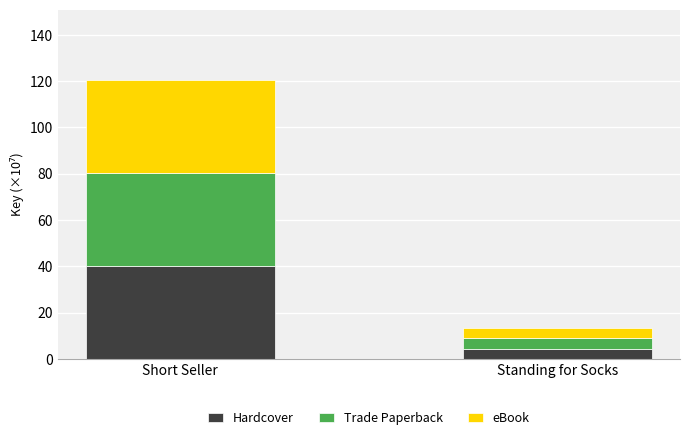

What is the total value across all series at Short Seller?

120.7